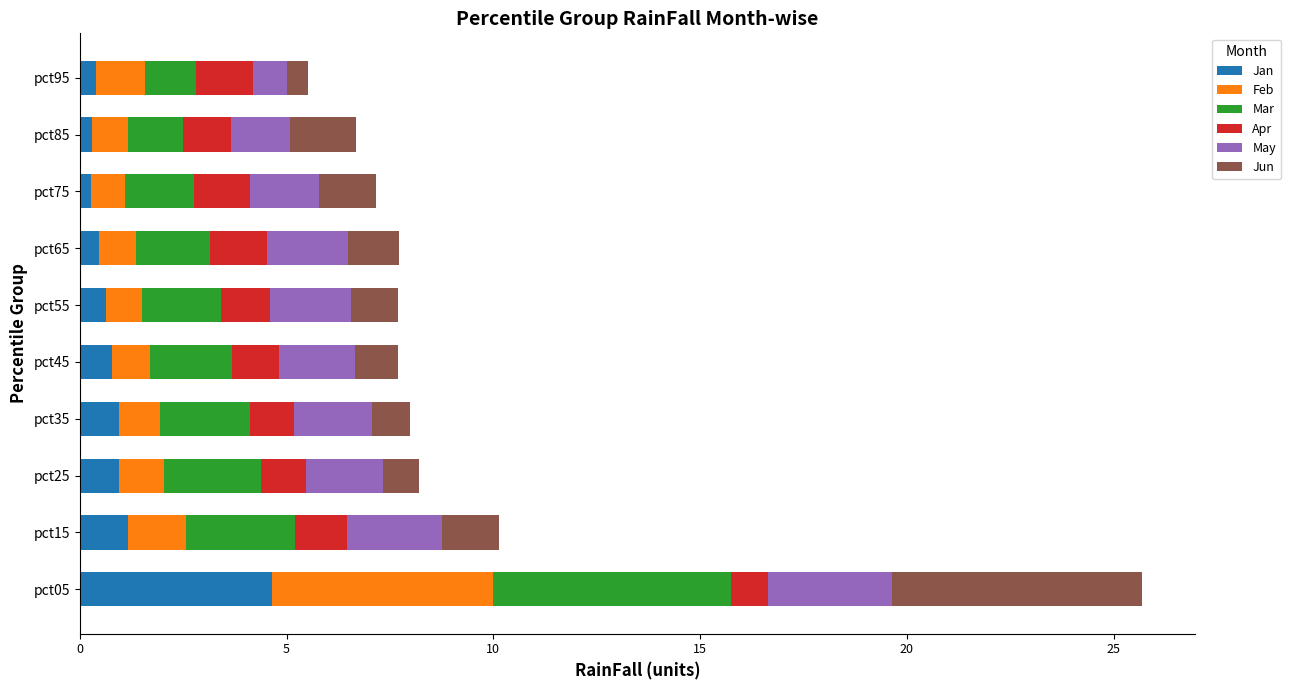

What is the total value across all series at pct05?

25.7